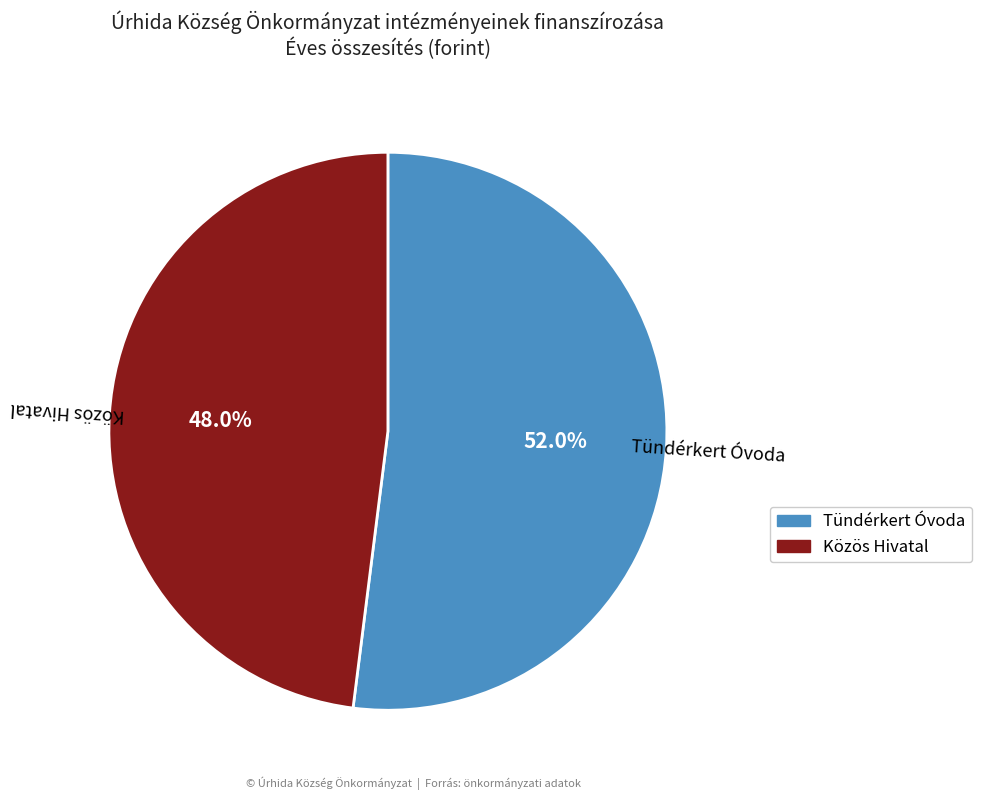

Count the number of slices in the pie.

2